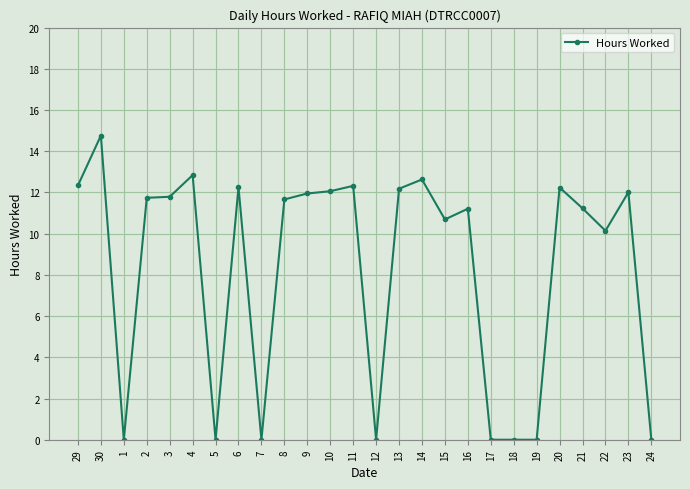

Where is the first local maximum?

30